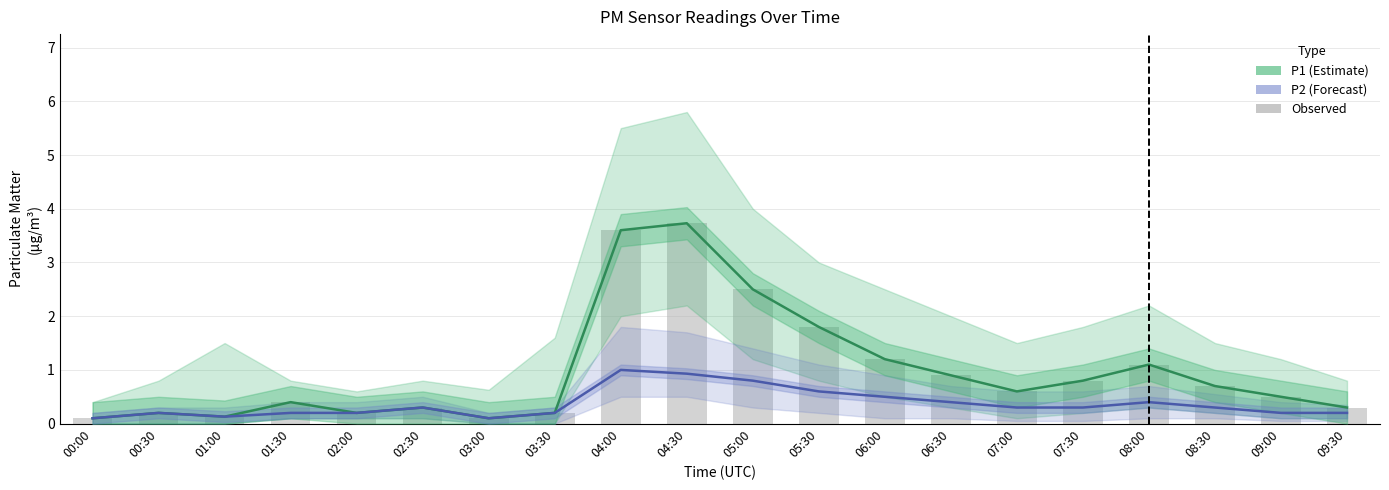

List the labels in order of P1 (Estimate) value, smallest first.

00:00, 03:00, 01:00, 00:30, 02:00, 03:30, 02:30, 09:30, 01:30, 09:00, 07:00, 08:30, 07:30, 06:30, 08:00, 06:00, 05:30, 05:00, 04:00, 04:30